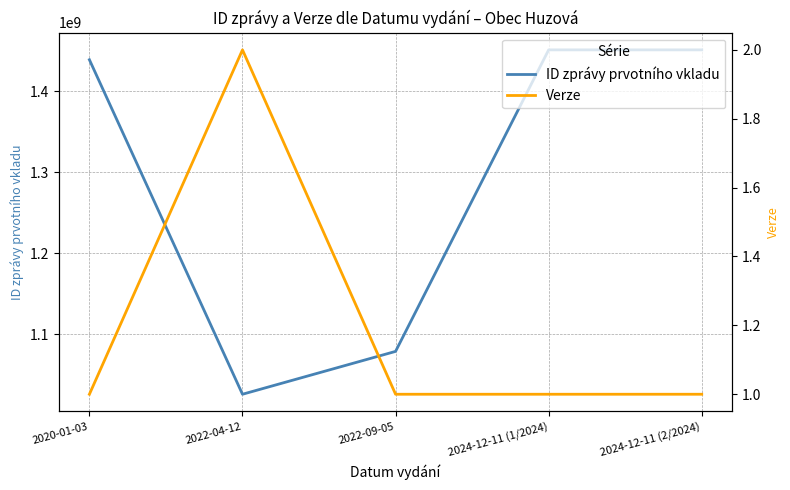

Rank the series by their maximum value, from lowest to highest.

Verze, ID zprávy prvotního vkladu